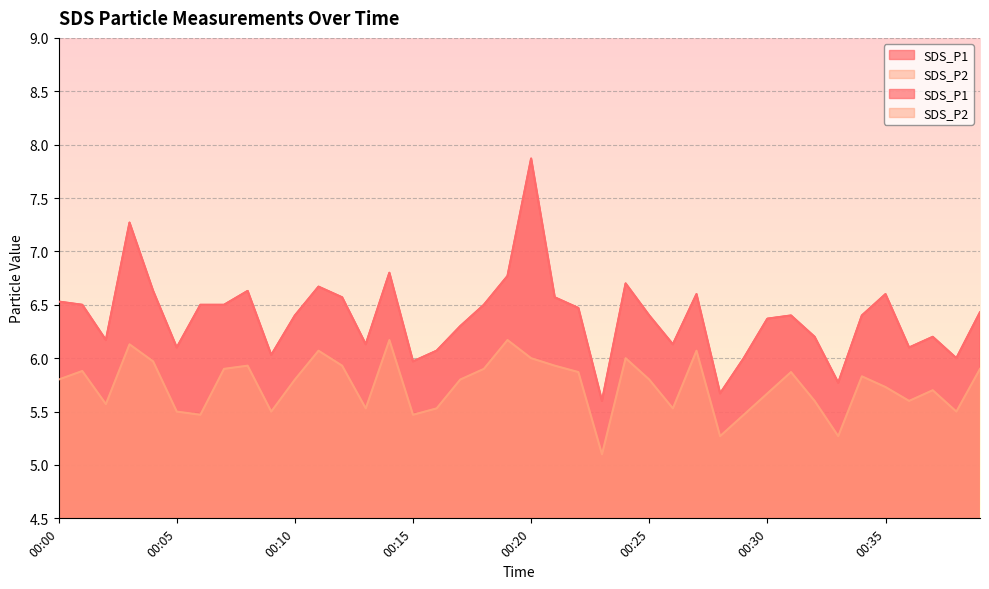

At which category is the sum across all series the highest?

00:20